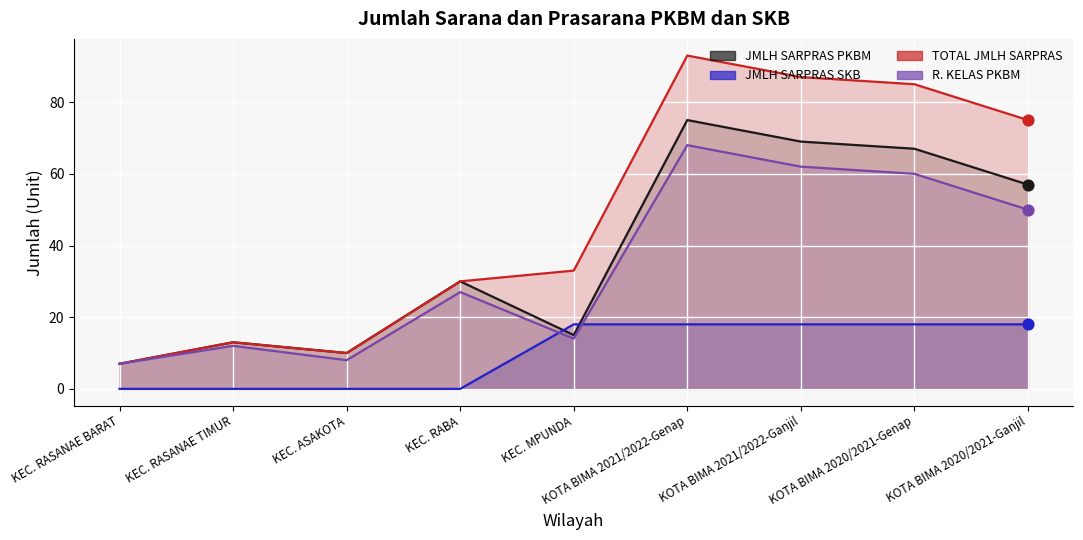

Which series reaches the minimum Y coordinate?

JMLH SARPRAS SKB